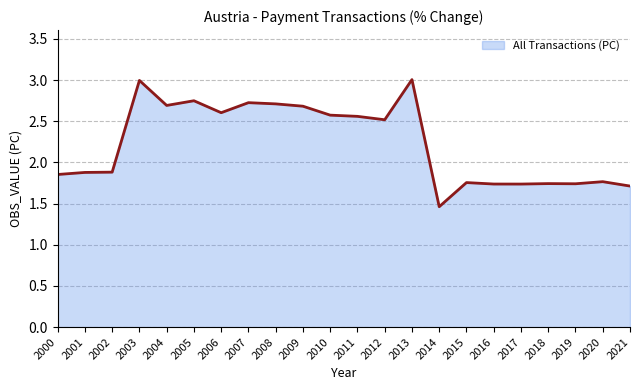

What is the greatest value displayed?

3.0